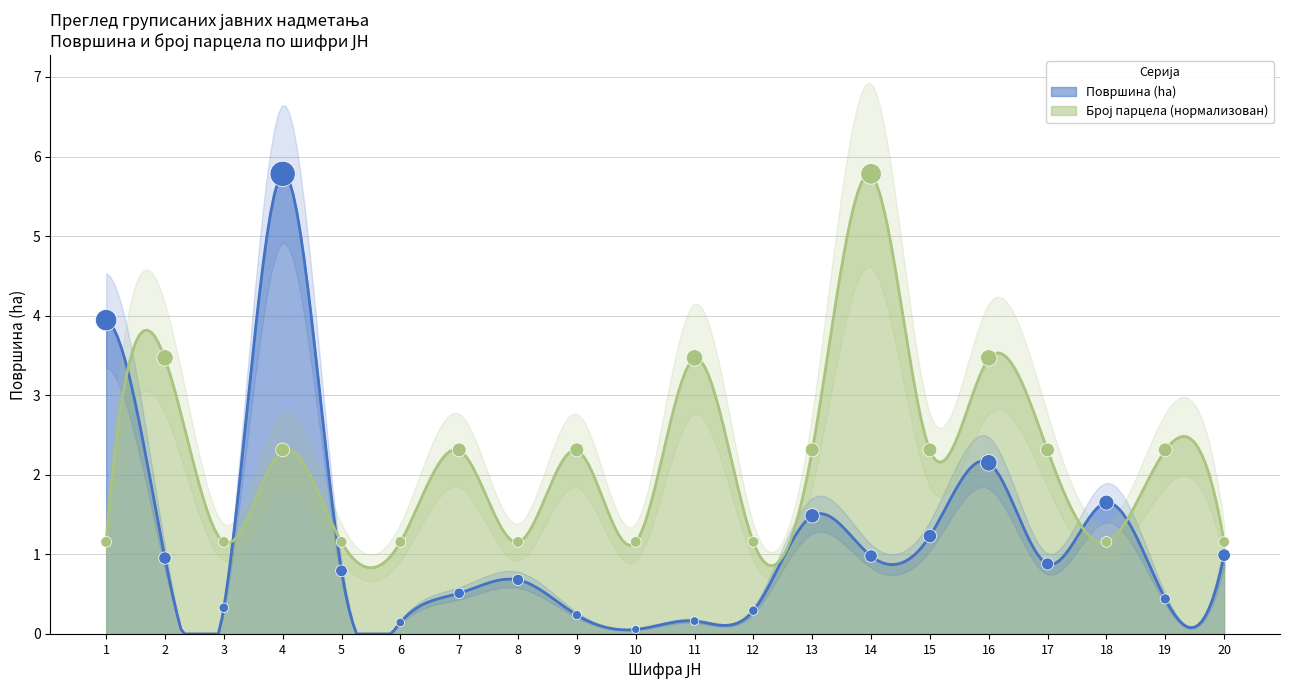

Which series has the largest Y range (max minus min)?

Површина (ha)